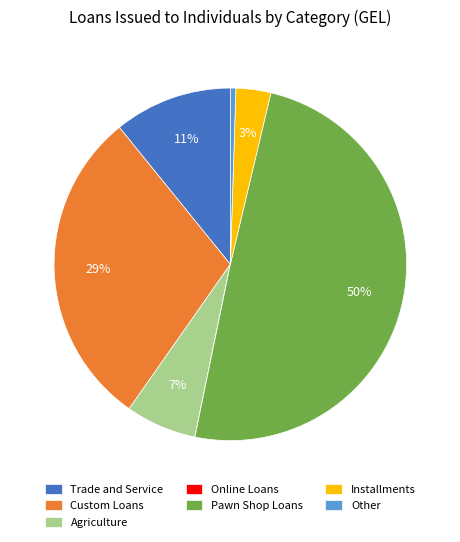

To the nearest percent, what is the average slice percentage?

14%